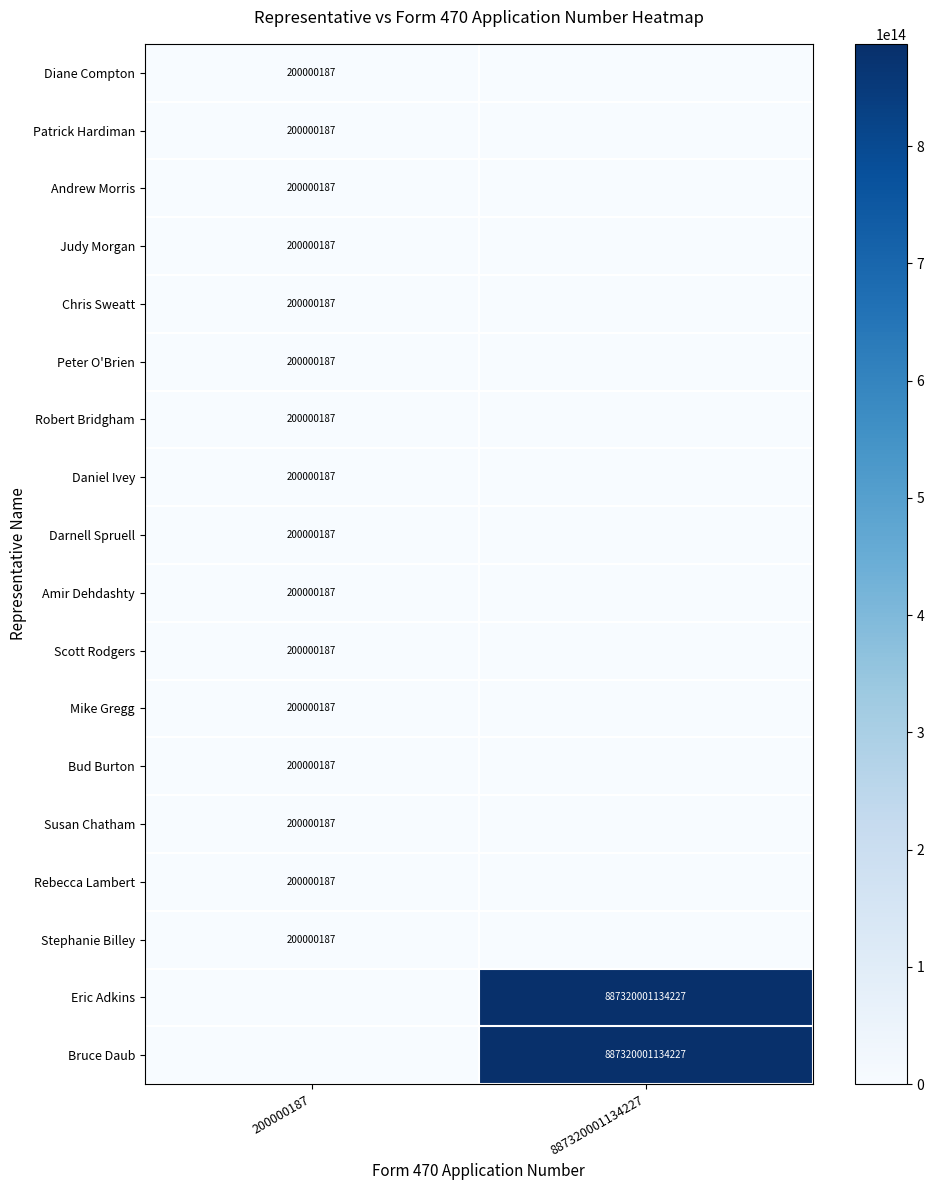

The Bud Burton series shows 359673067 at 200000187. True or false?

False